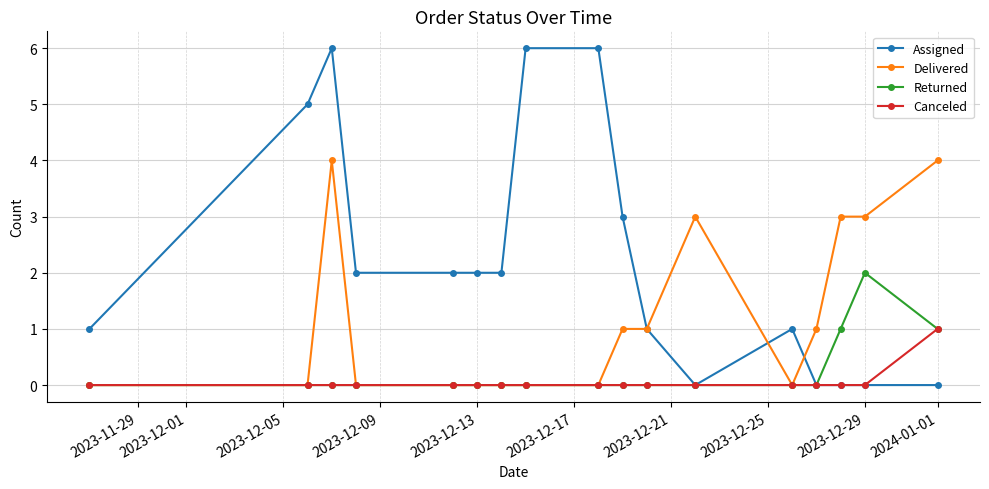

Which series has the largest total across all categories?

Assigned